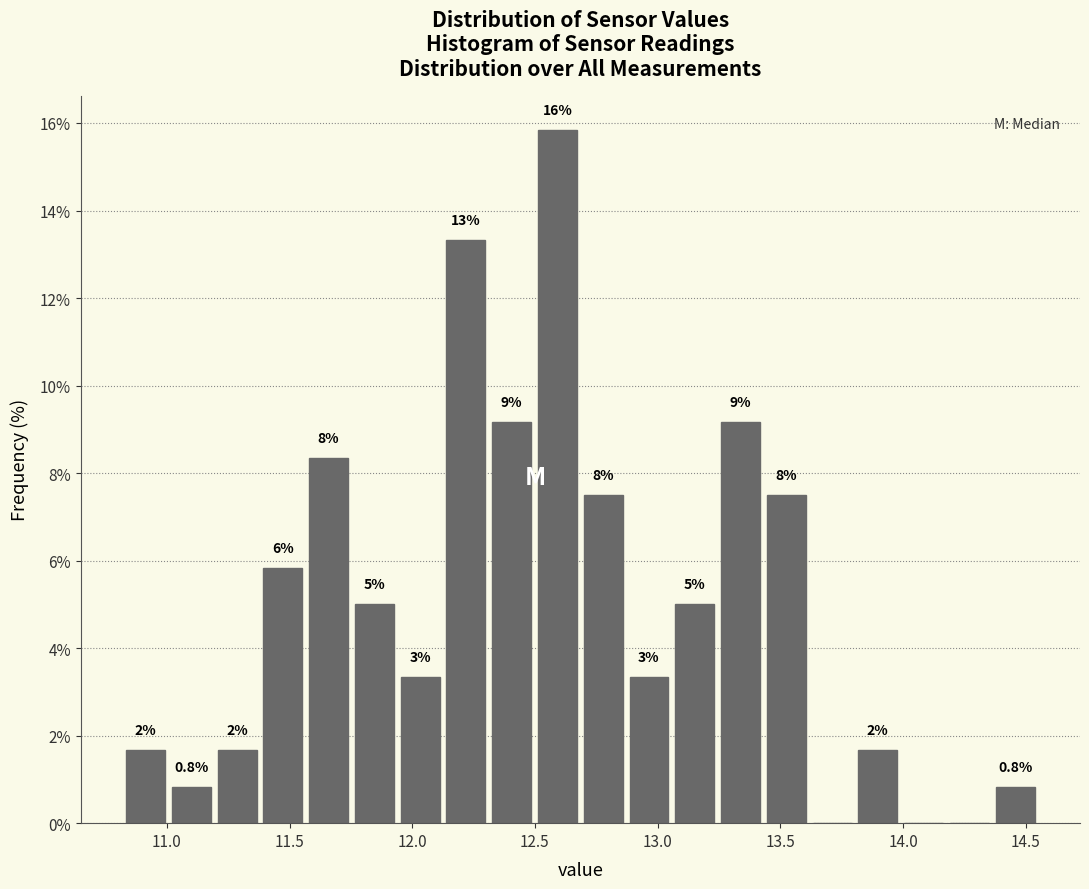

Read against the x-axis, roughly where is the centre of the tallest bar?

12.60